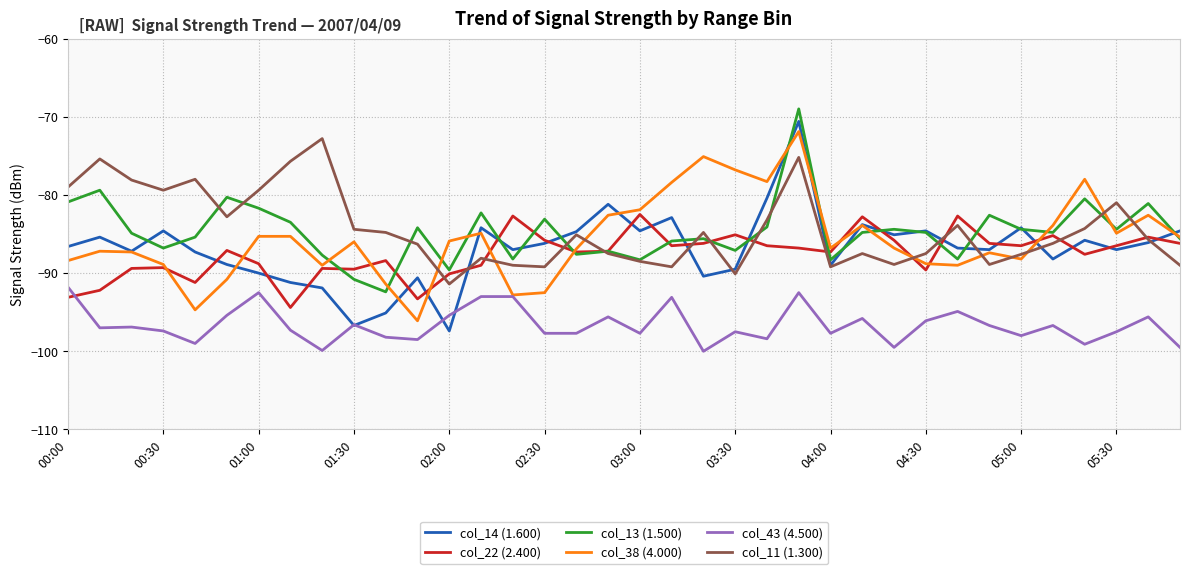

Which series has the largest range (max minus min)?

col_14 (1.600)